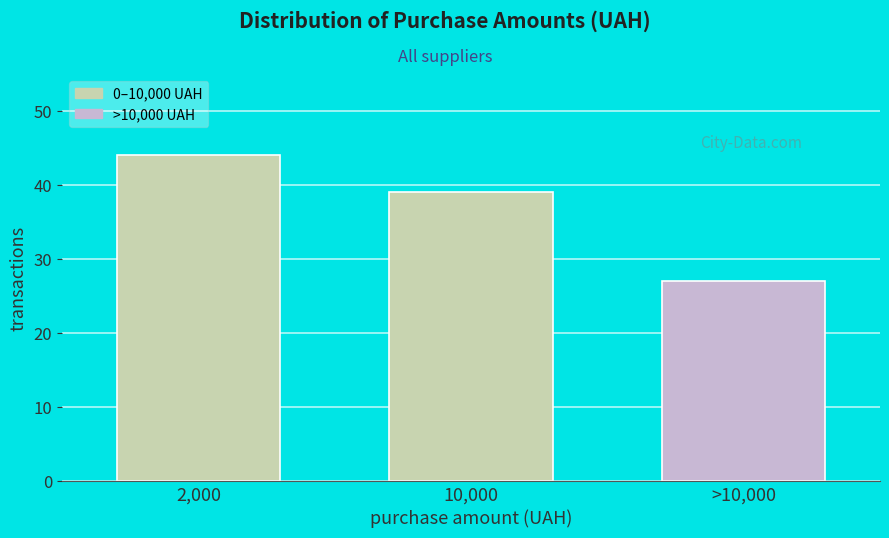

Reading left to right, what are all the values shown in this chart?

2,000=44	10,000=39	>10,000=27